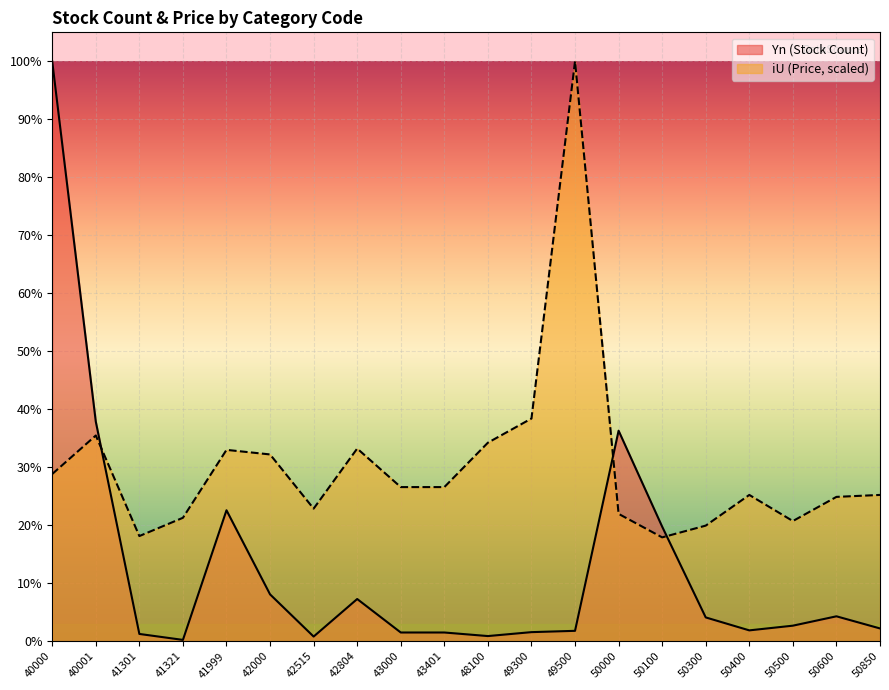

Which series ends up on top after the final intersection of iU (Price) and Yn (Stock Count)?

iU (Price)